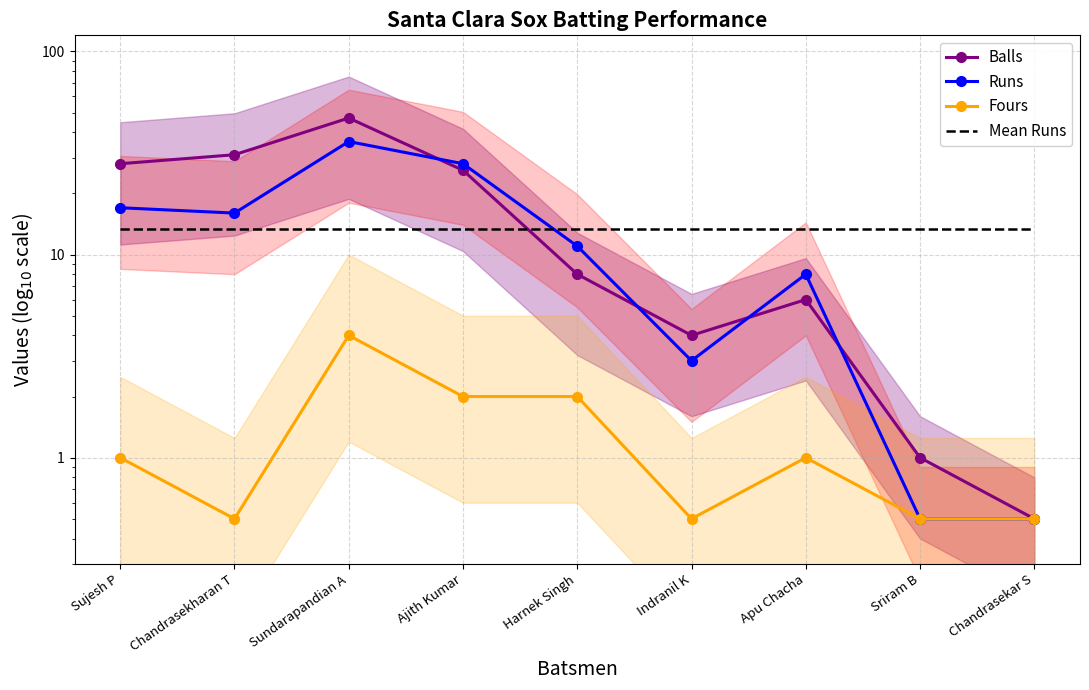

Which series has the largest total across all categories?

Balls